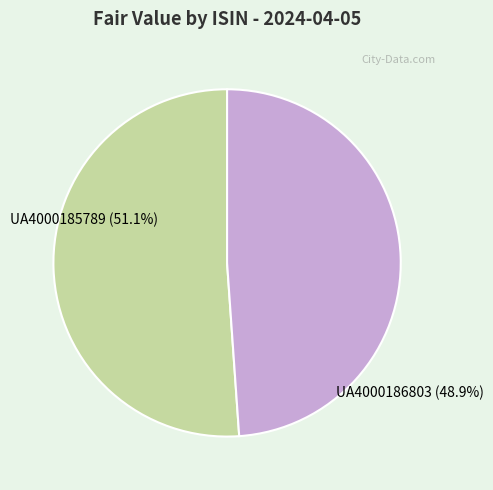

Which has a higher value, UA4000185789 or UA4000186803?

UA4000185789